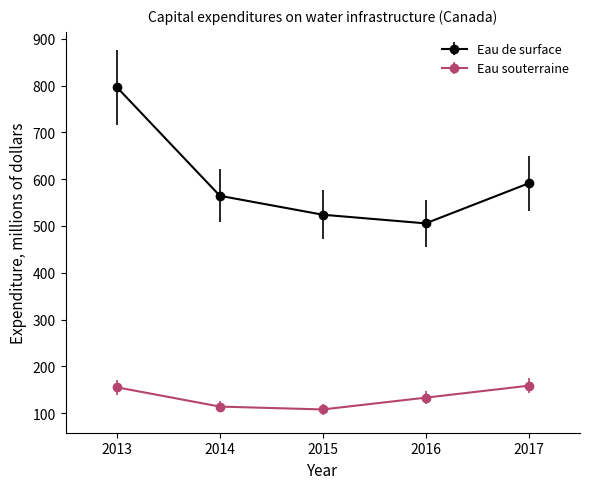

True or false: Eau souterraine and Eau de surface cross at least once.

False